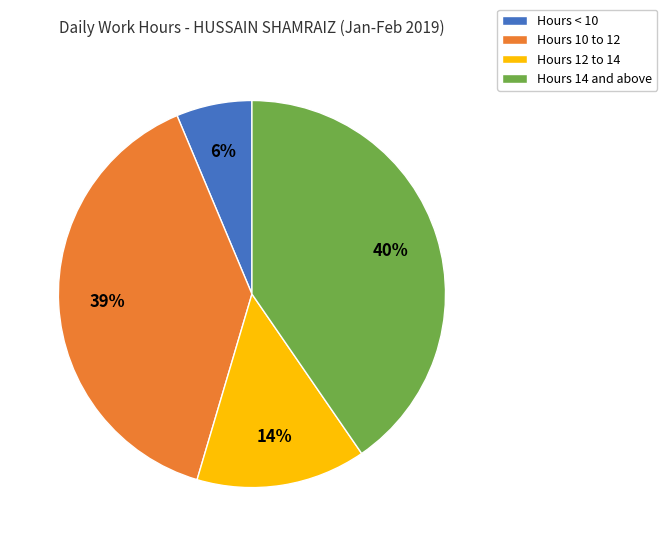

What is the smallest slice in the pie chart?

Hours < 10